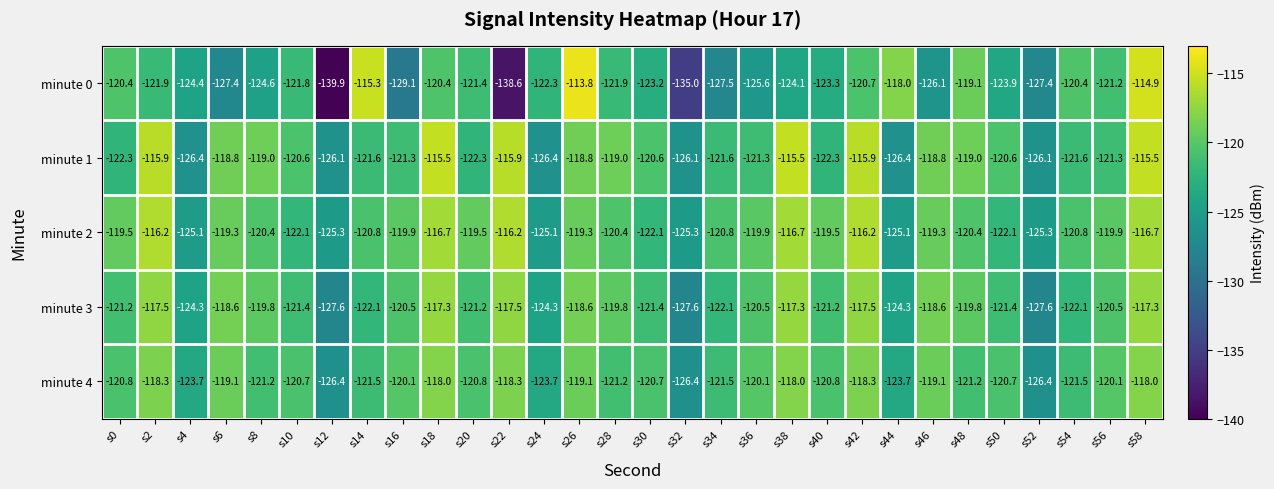

At which label does minute 2 first exceed -119?

s2